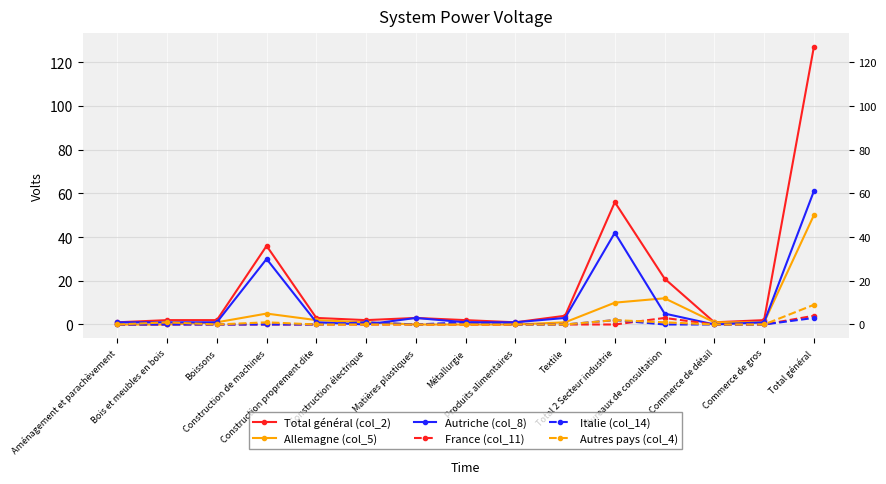

Is the value of Autres pays (col_4) at Bois et meubles en bois greater than the value of Allemagne (col_5) at Construction électrique?

No